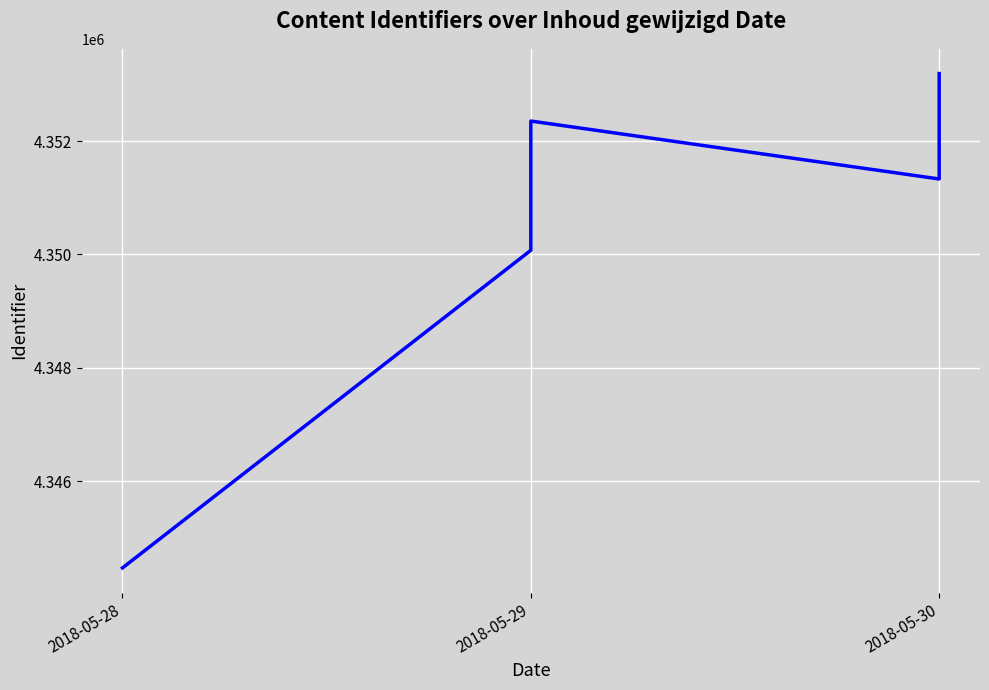

Is it true that the value at 2018-05-29 is 4352037?

True